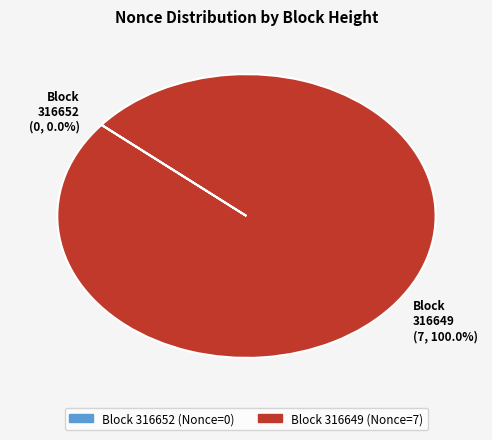

Which category has the biggest portion of the pie?

Block 316649 (7, 100.0%)